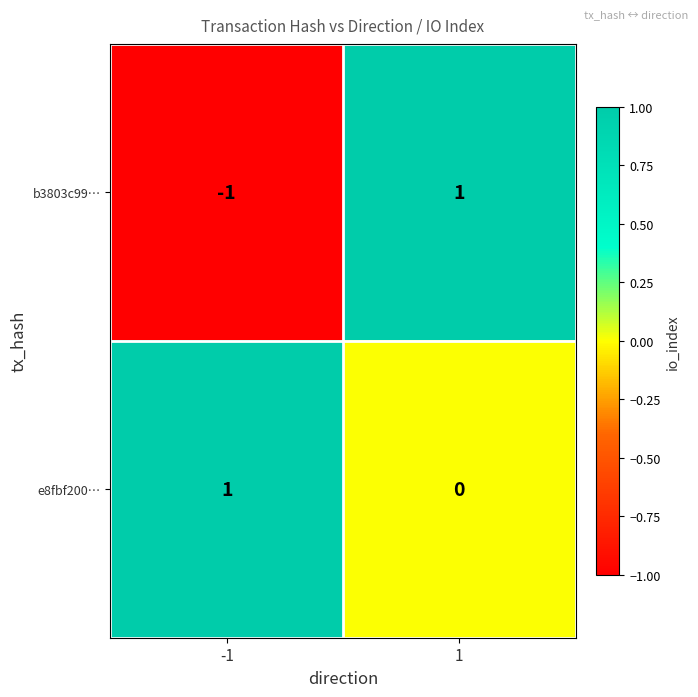

List the series in order of their overall mean, highest first.

e8fbf200…, b3803c99…